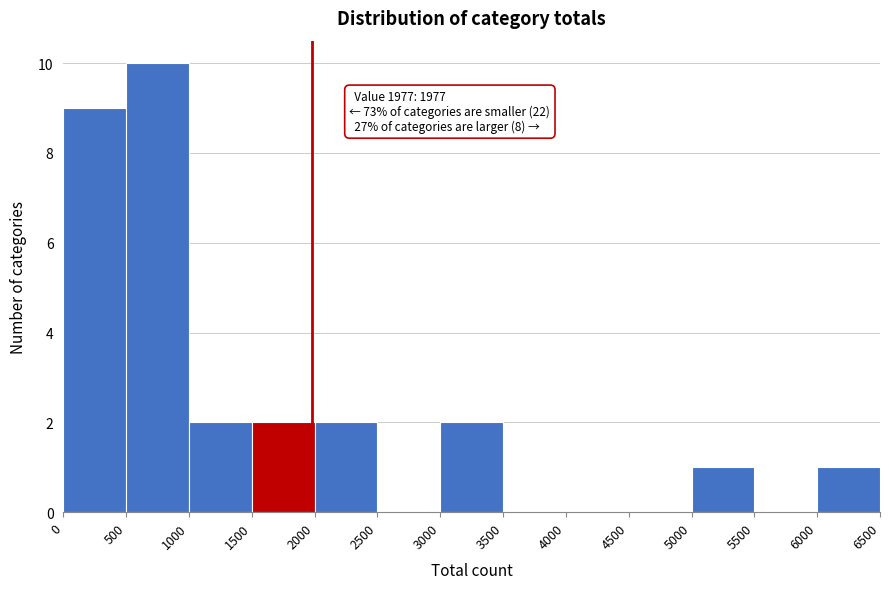

Over which range of the x-axis is the bar tallest?

500 to 1000